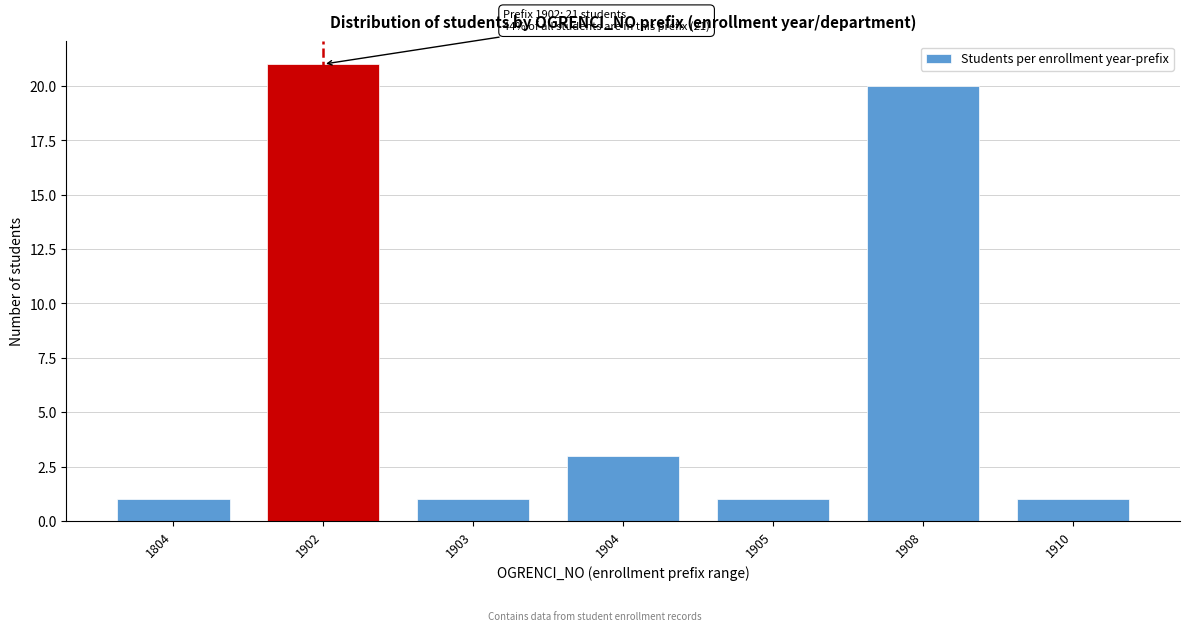

Reading right to left, extract all data points from this chart.

1910=1	1908=20	1905=1	1904=3	1903=1	1902=21	1804=1